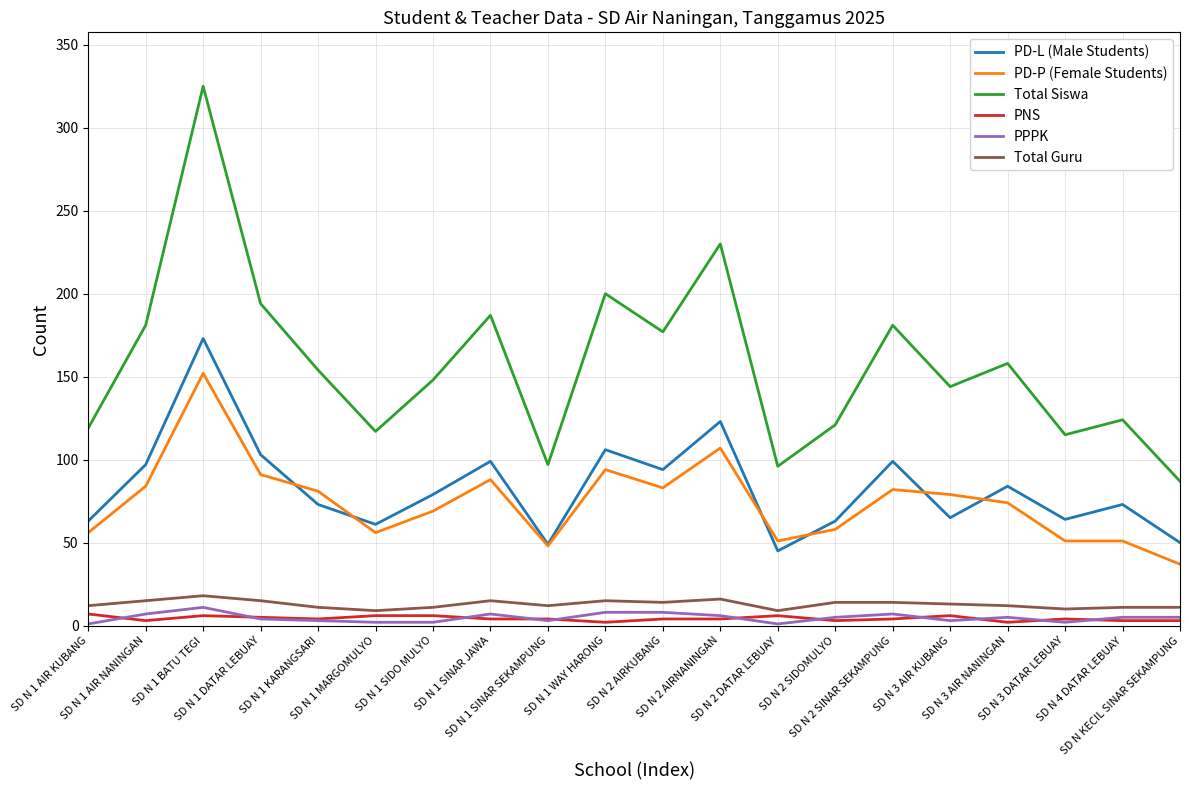

True or false: PD-L (Male Students) and PNS intersect in this chart.

False